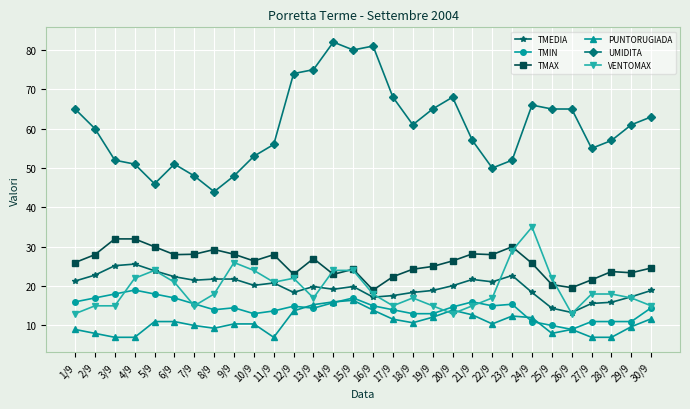

What is the minimum value shown in the chart?

7.0